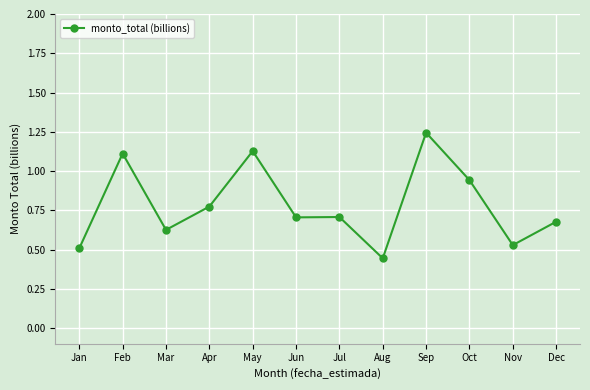

What is the sum of the values at Feb and Jul?

1.8